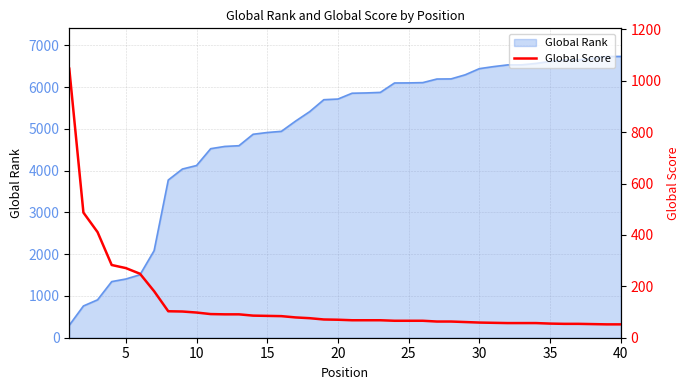

What is the minimum value for Global Rank?

299